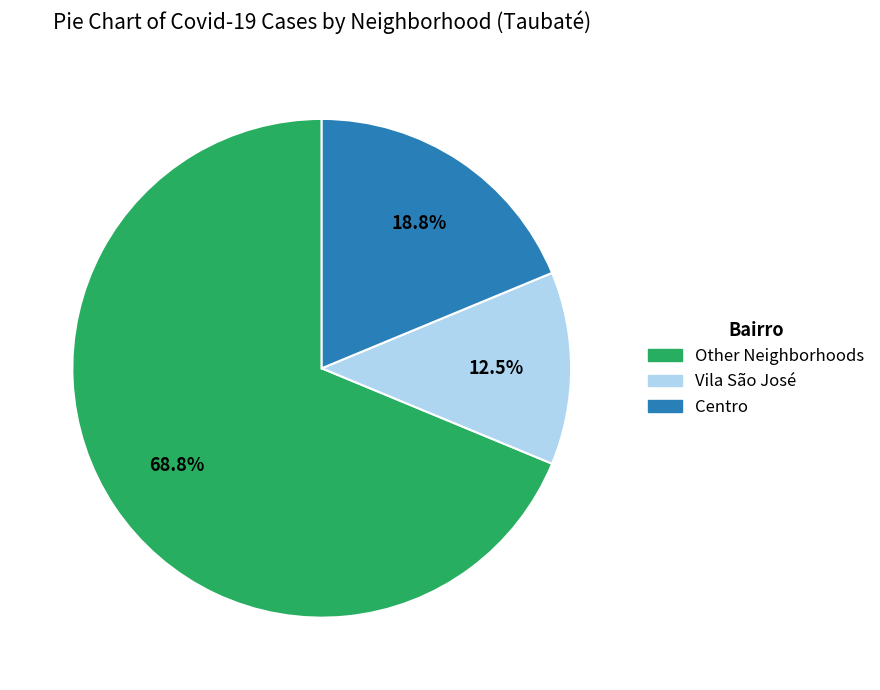

Does any single category account for the majority?

Yes